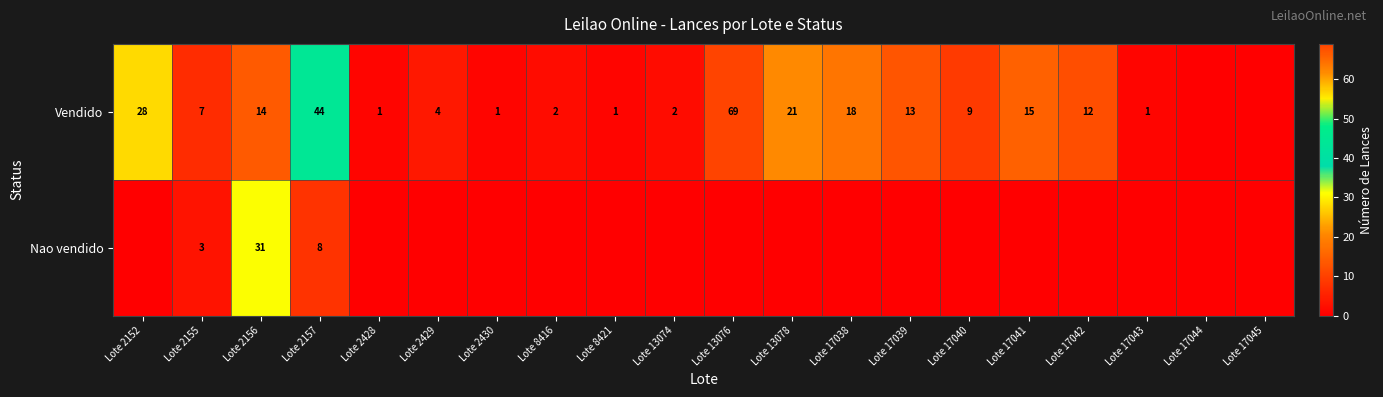

At how many categories does at least one series exceed 62?

1